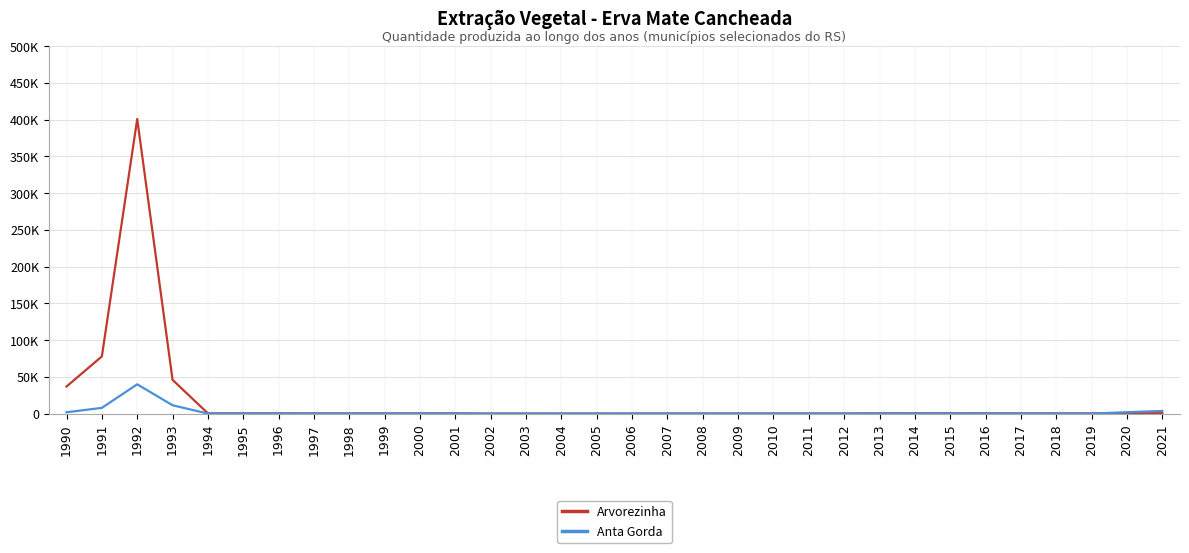

At how many categories does at least one series exceed 385711?

1